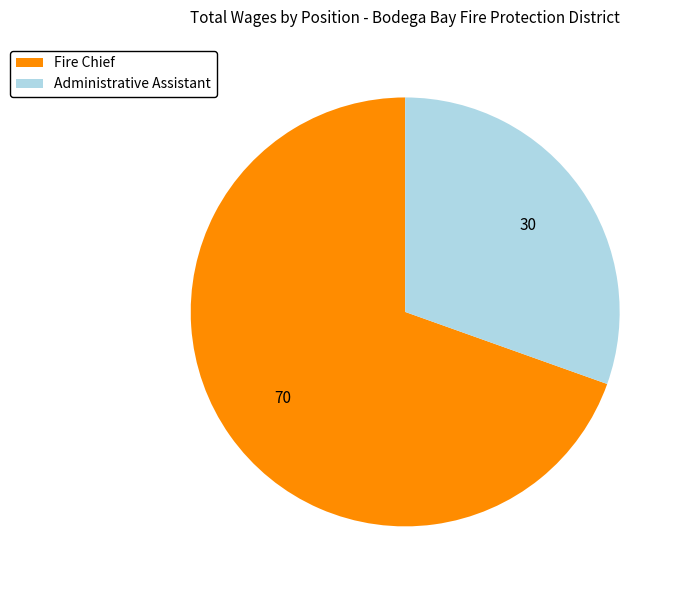

Which has a higher value, Administrative Assistant or Fire Chief?

Fire Chief